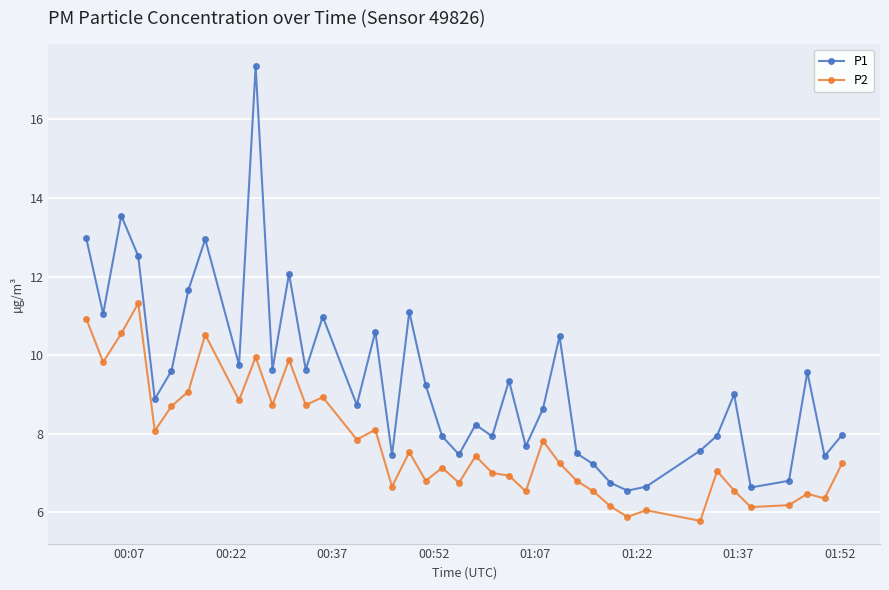

What is the smallest value displayed?

5.8